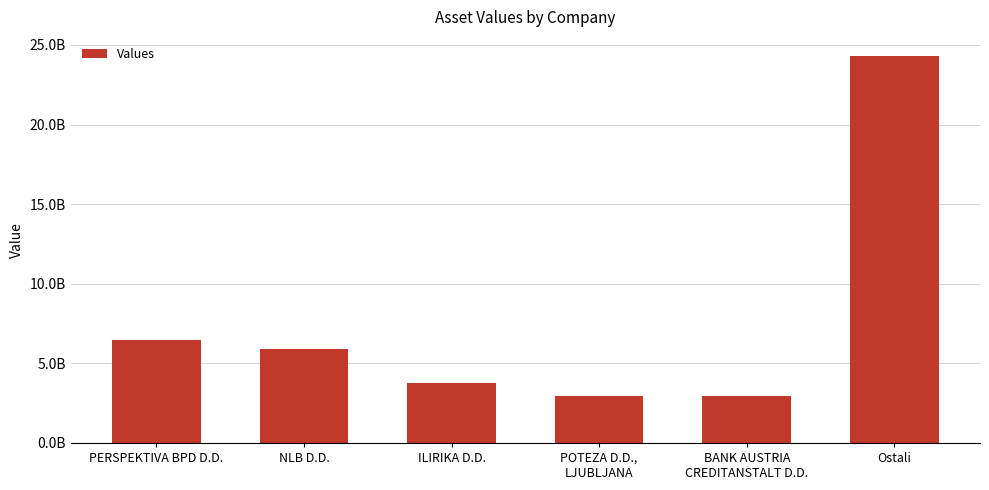

Rank the categories by value from lowest to highest.

BANK AUSTRIA
CREDITANSTALT D.D., POTEZA D.D.,
LJUBLJANA, ILIRIKA D.D., NLB D.D., PERSPEKTIVA BPD D.D., Ostali